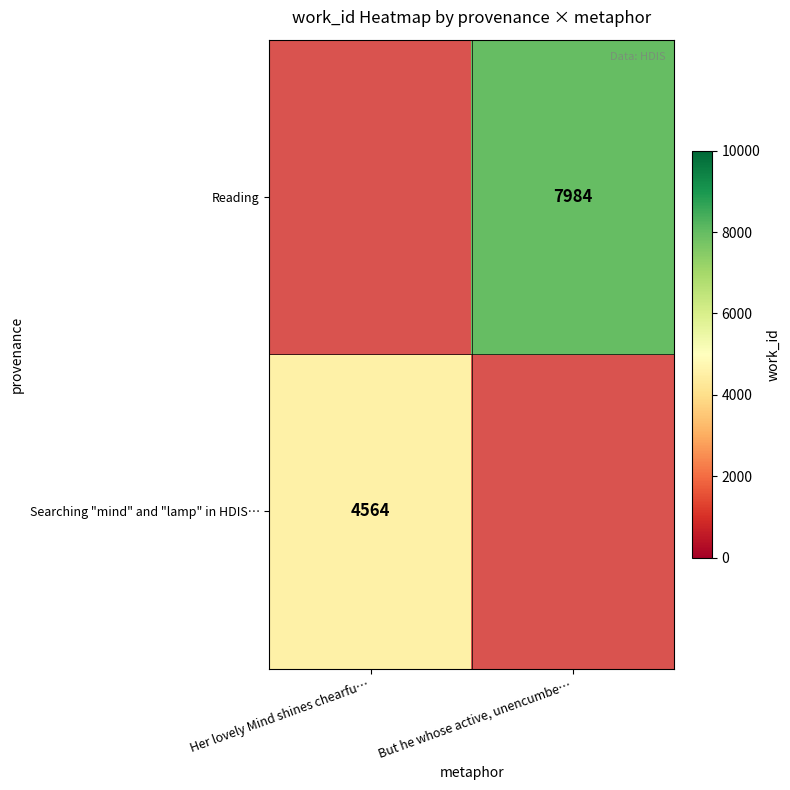

At how many categories does at least one series exceed 7681?

1